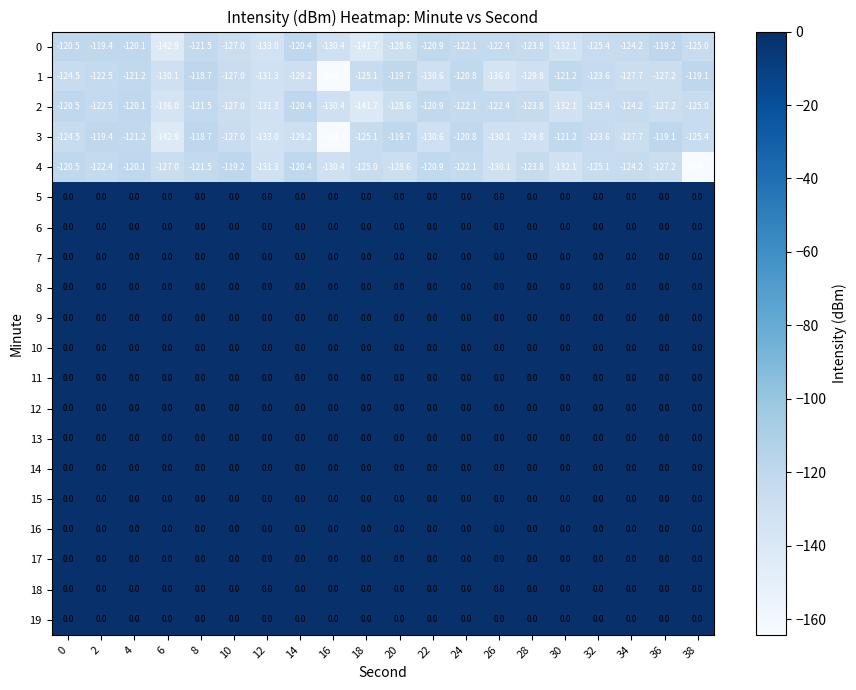

Is it true that 16 equals 0.0 at 32?

True